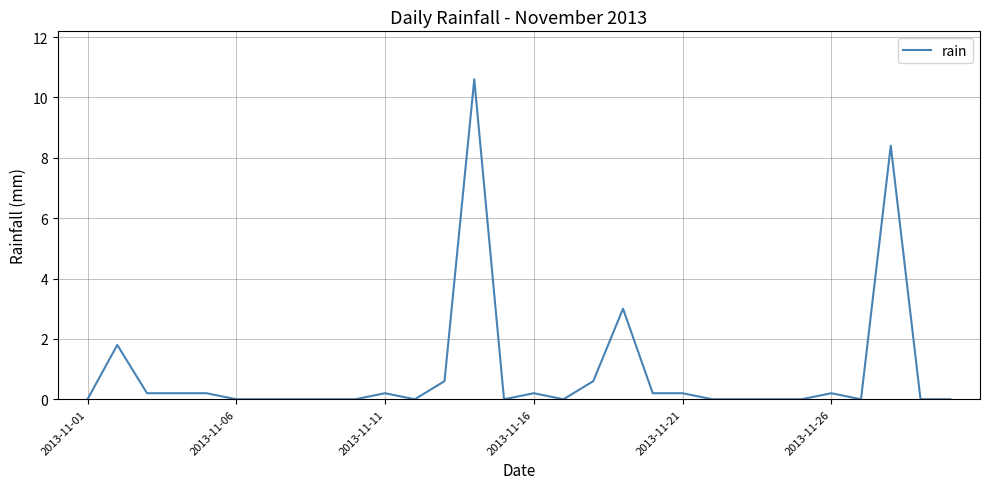

What is the difference between the maximum and minimum values?

10.6